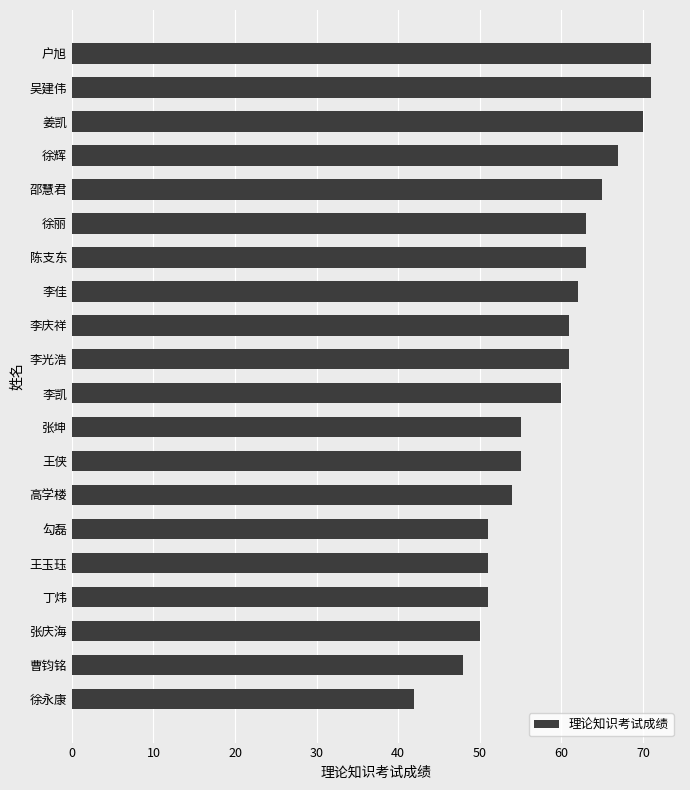

Which has a higher value, 张庆海 or 高学楼?

高学楼